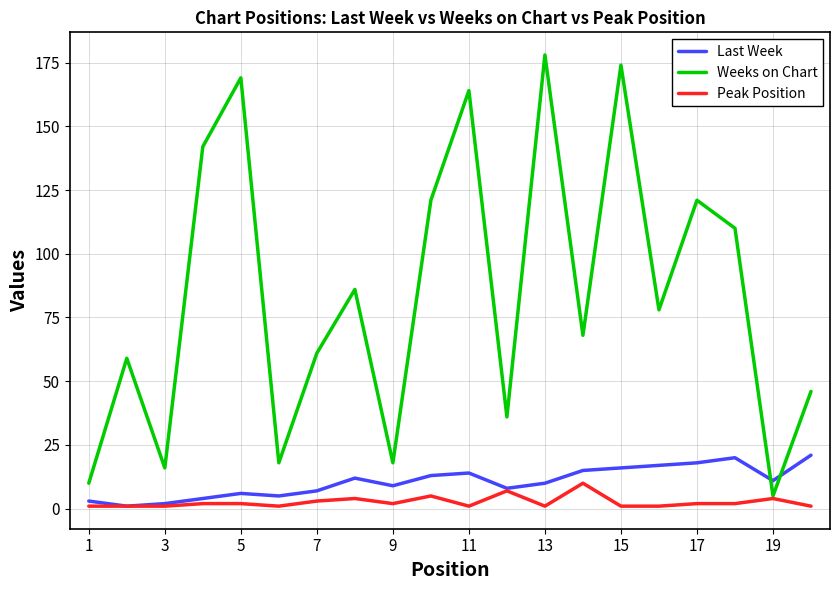

Reading right to left, what are all the values shown in this chart?

Last Week: 21	11	20	18	17	16	15	10	8	14	13	9	12	7	5	6	4	2	1	3
Weeks on Chart: 46	5	110	121	78	174	68	178	36	164	121	18	86	61	18	169	142	16	59	10
Peak Position: 1	4	2	2	1	1	10	1	7	1	5	2	4	3	1	2	2	1	1	1